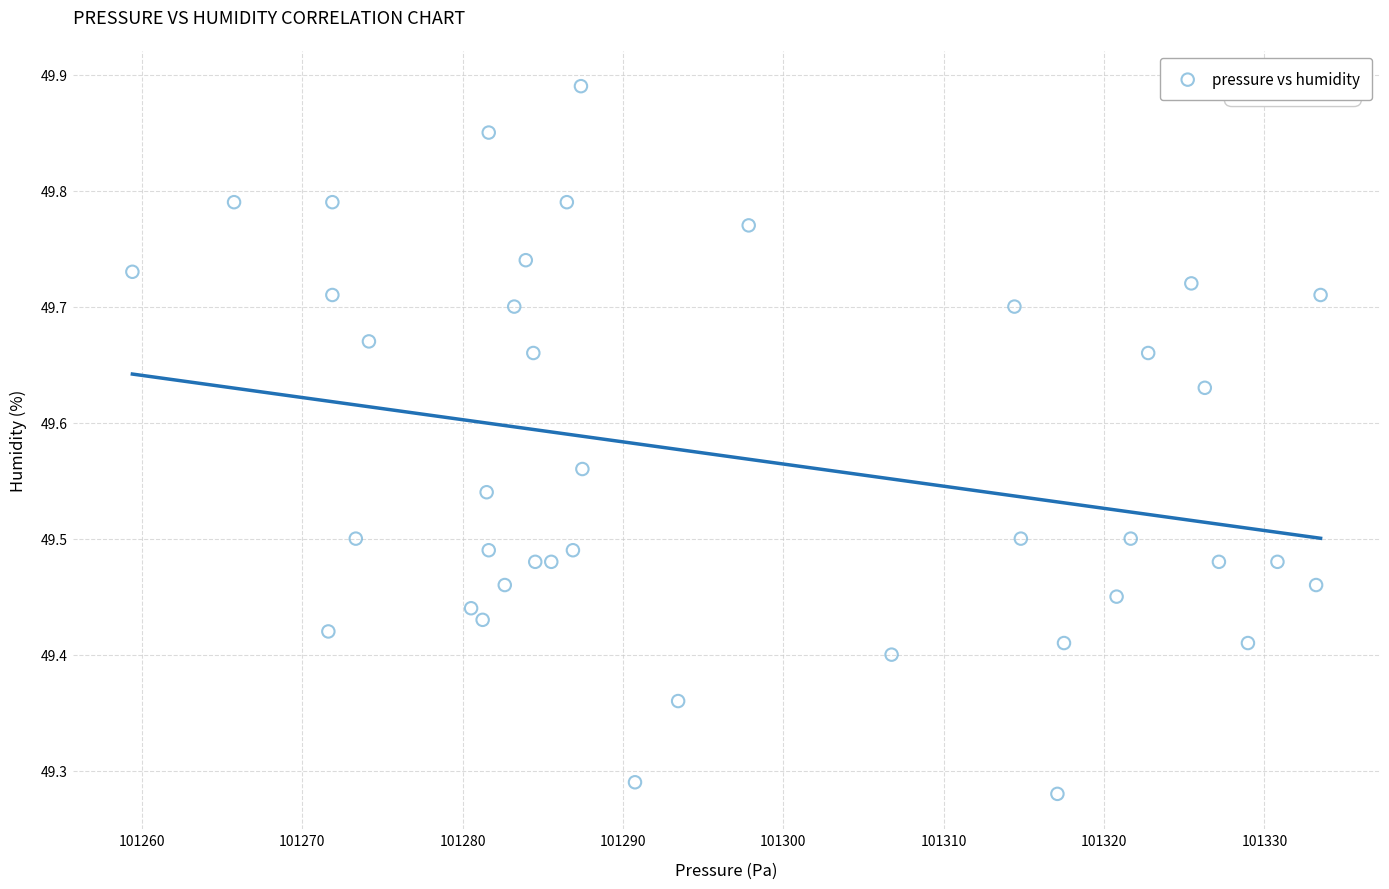

What is the range of X values (max minus min)?

74.1